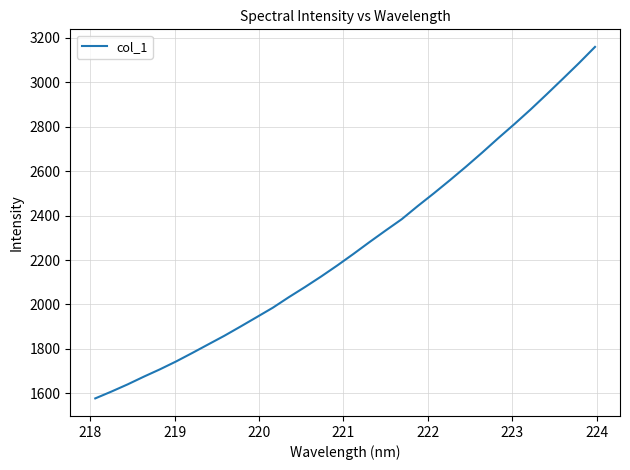

What is the maximum value shown in the chart?

3158.5